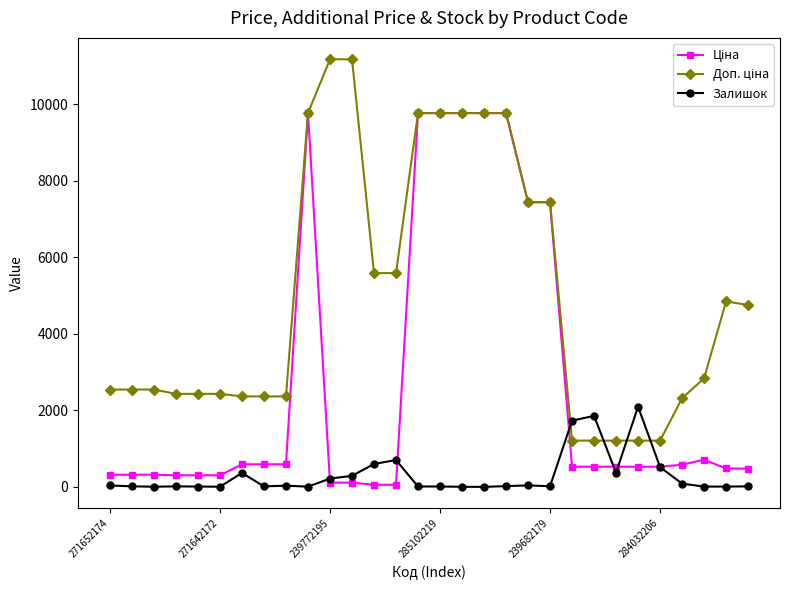

What is the maximum value shown in the chart?

11182.0